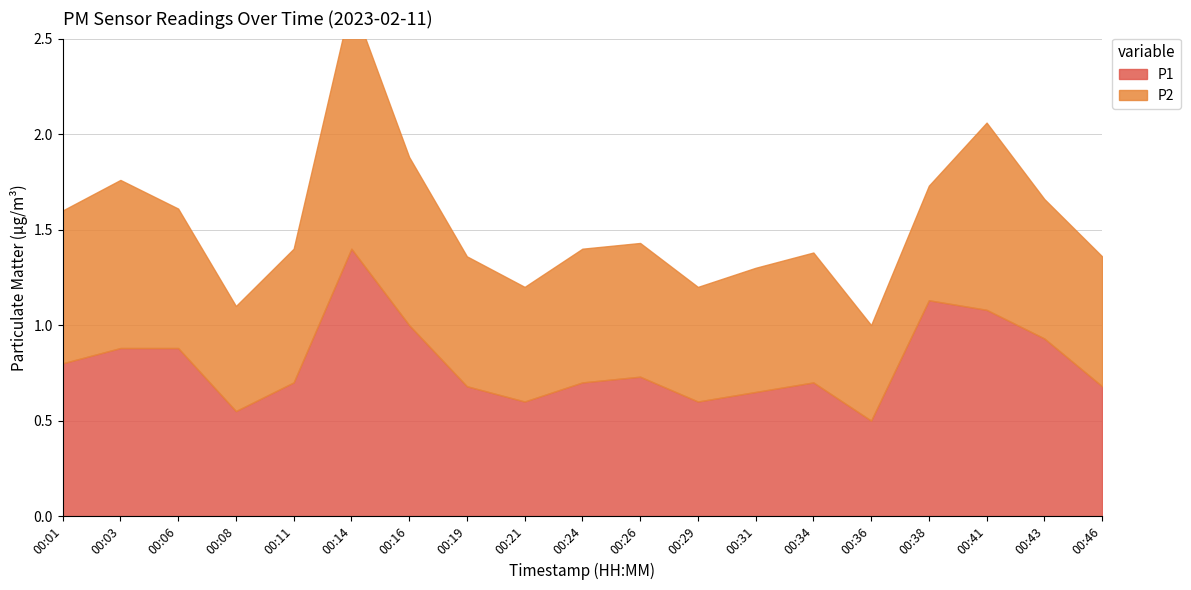

Which category has the highest value in the P1 series?

00:14